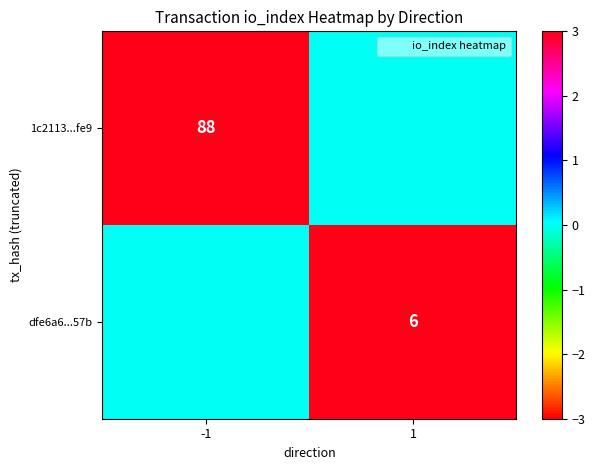

The 1c2113...fe9 series shows 55 at -1. True or false?

False